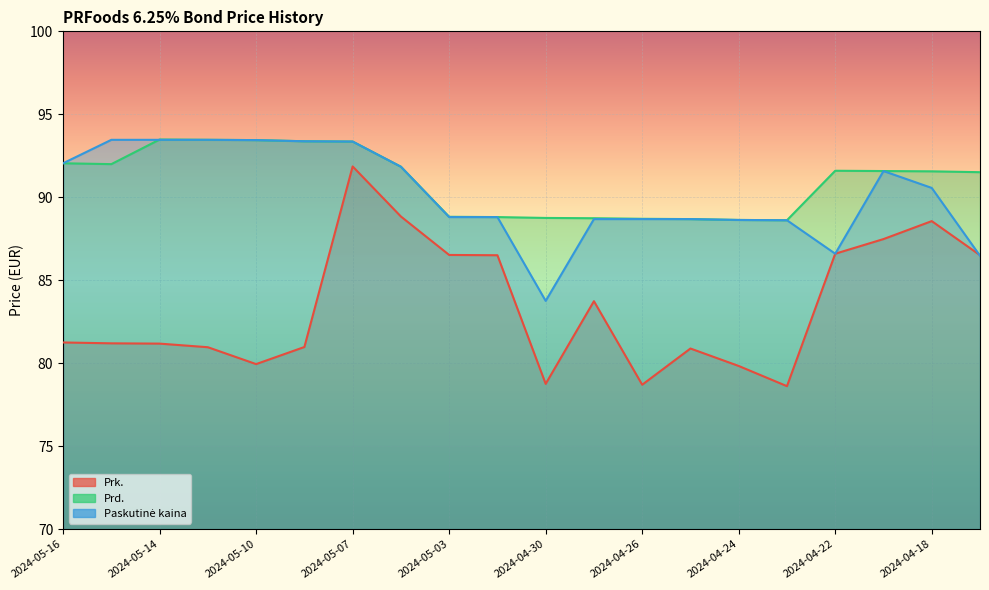

What is the label of the 11th point from the left?

2024-04-30